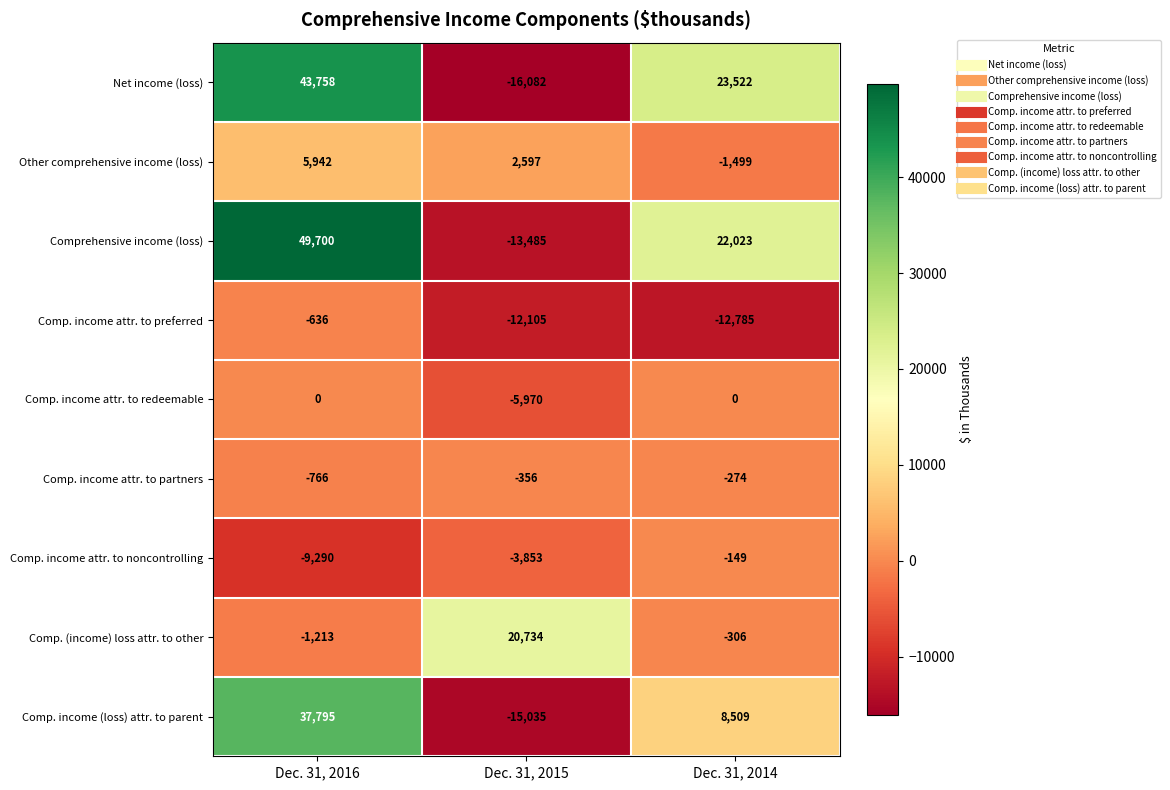

What is the minimum value shown in the chart?

-16082